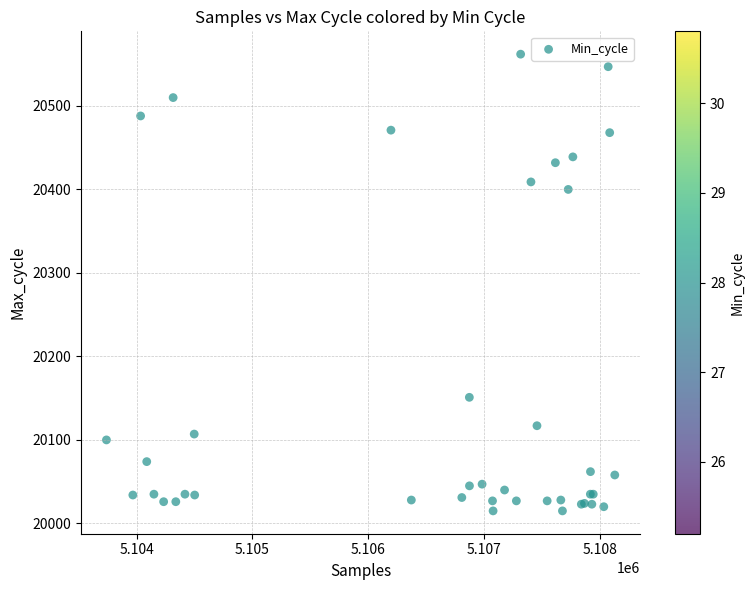

What Y value in the scatter plot is closest to 20288?

20400